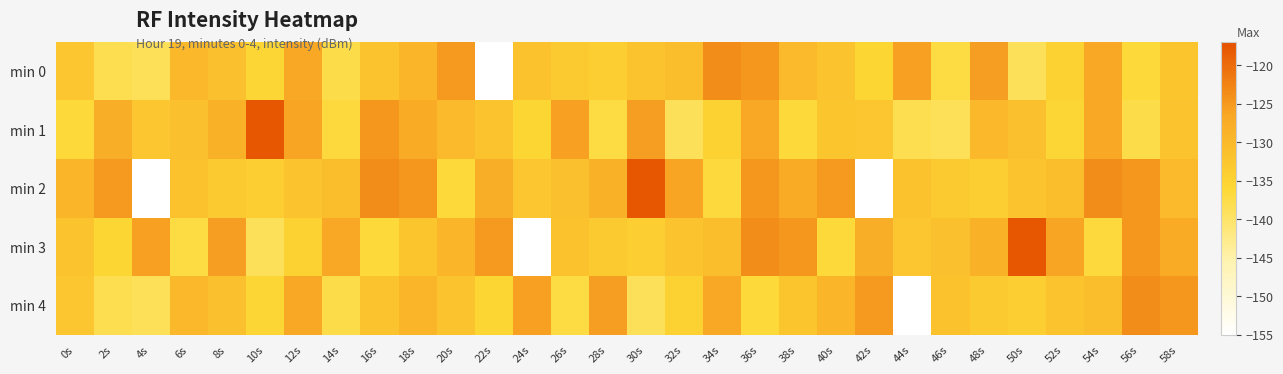

How many series are shown in this chart?

5